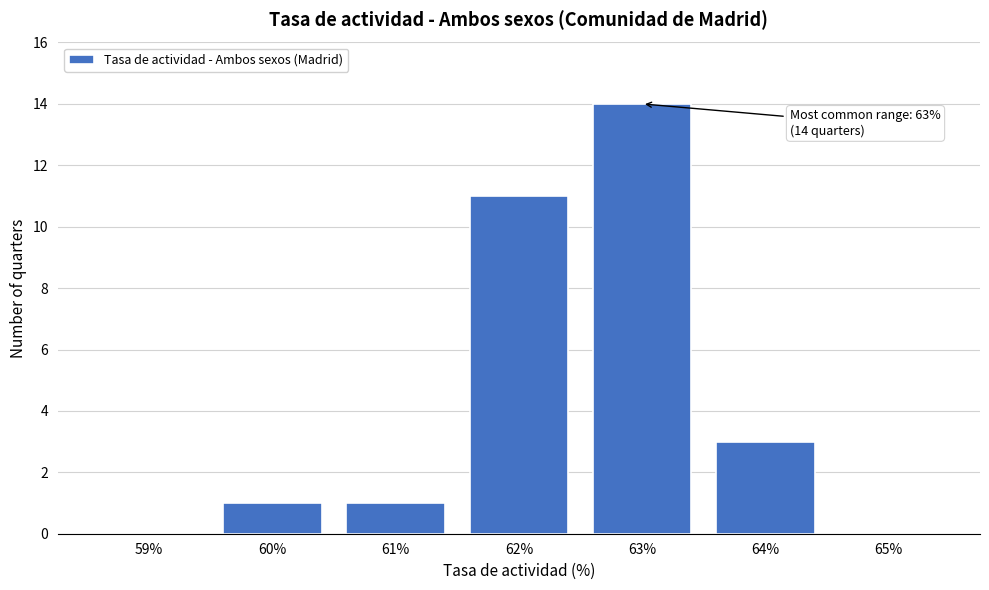

Reading right to left, transcribe all the data shown in this chart.

65%=0	64%=3	63%=14	62%=11	61%=1	60%=1	59%=0